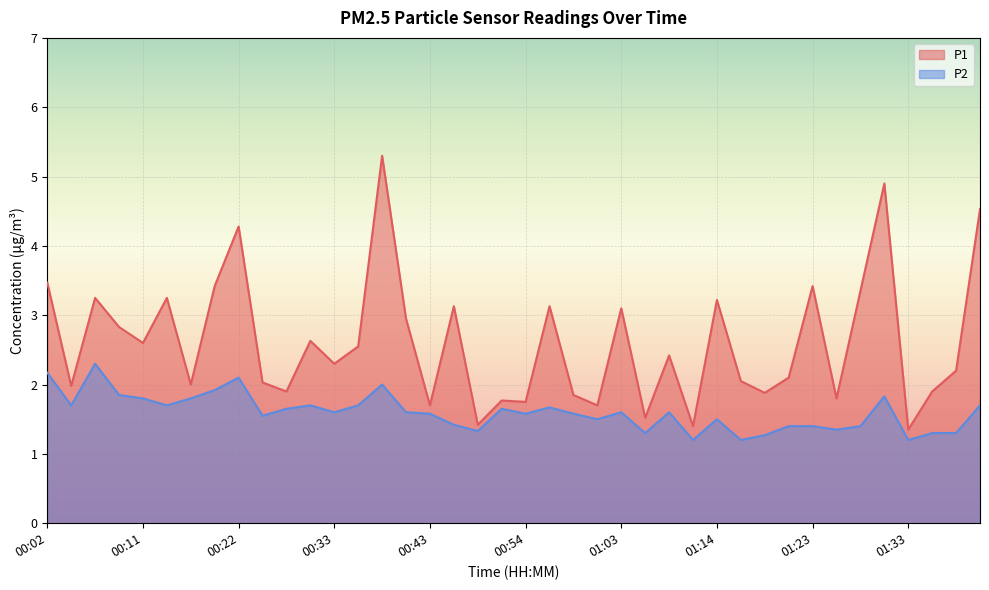

The value of P1 at 01:06 is 2.1. True or false?

False